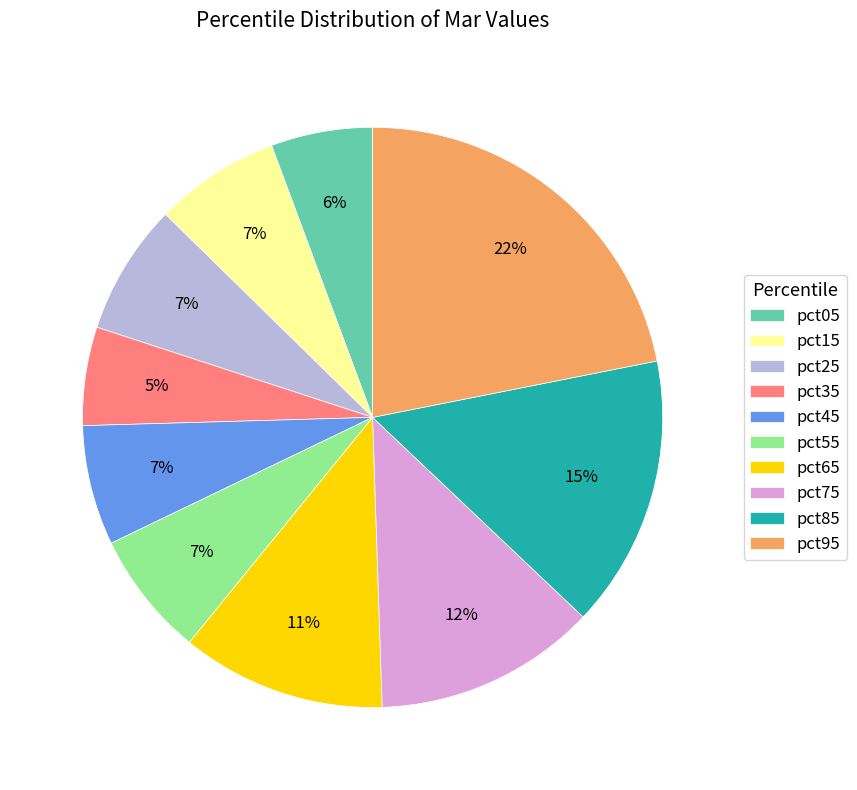

What is the largest slice in the pie chart?

pct95